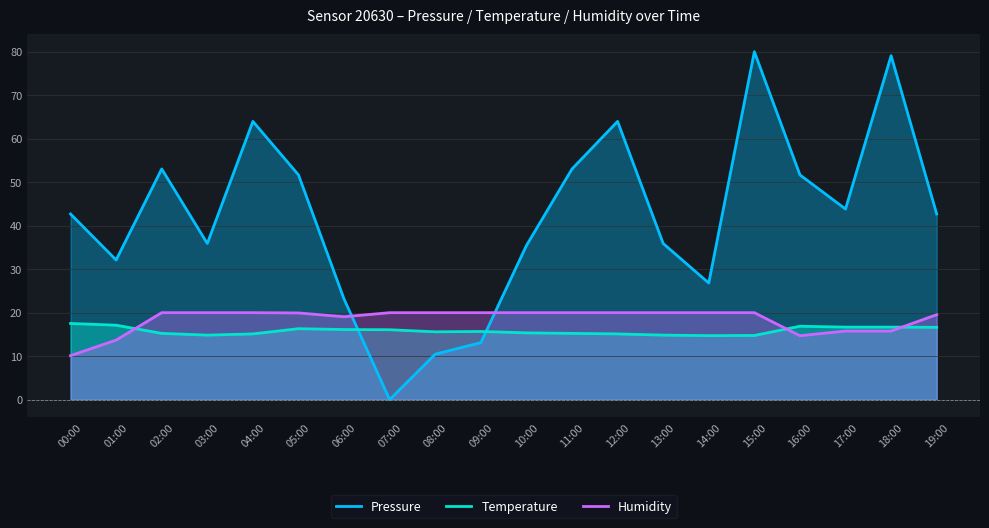

What position from the left is 15:00?

16